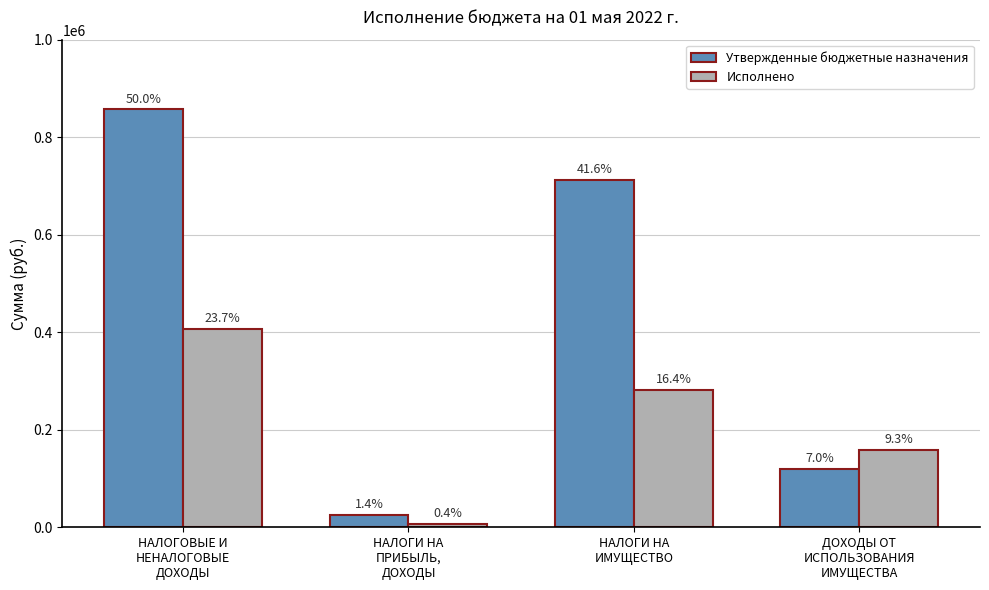

How many bars are there in each group?

2